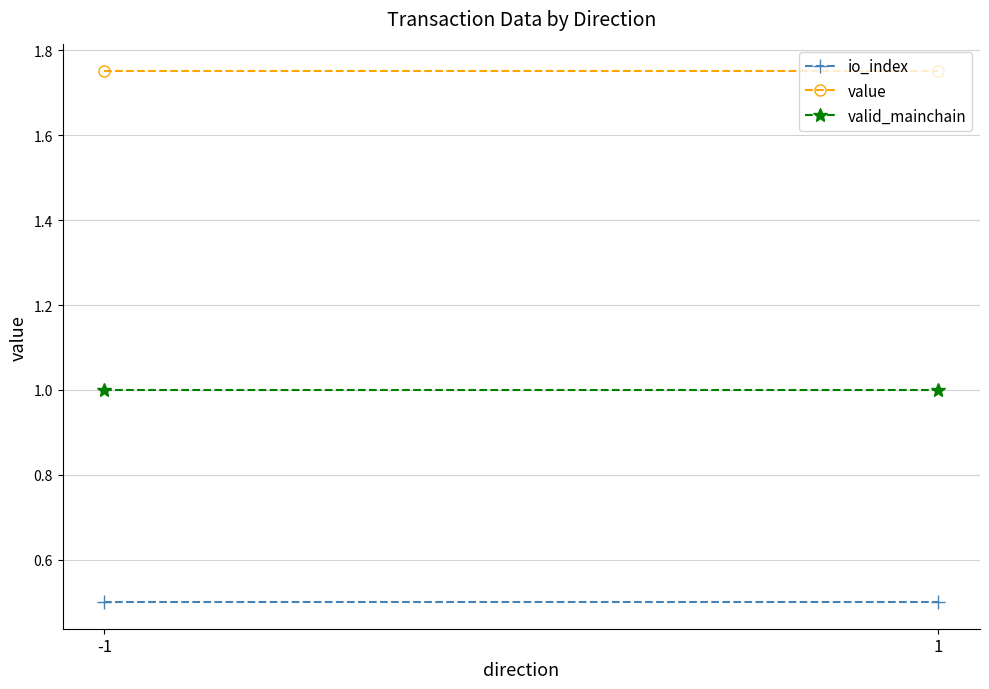

What is the maximum value shown in the chart?

1.8